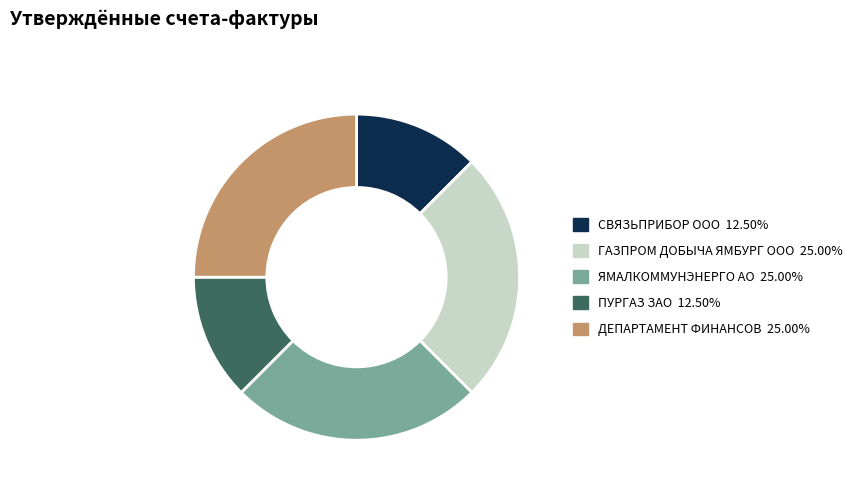

Count the number of slices in the pie.

5